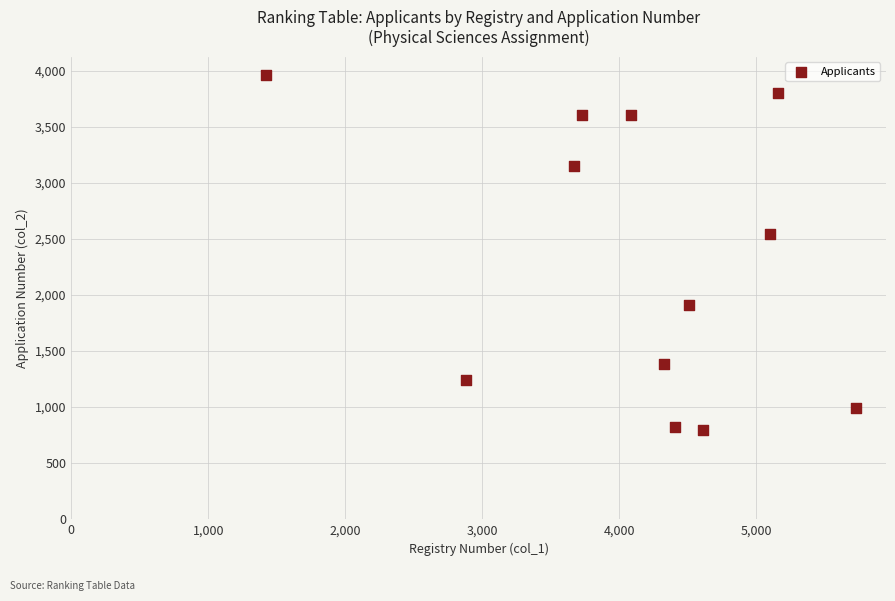

What Y value in the scatter plot is closest to 2381?

2541